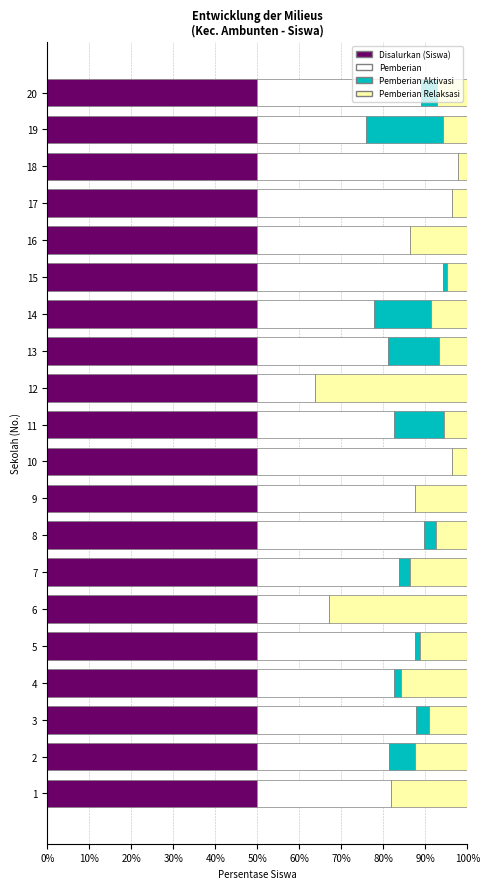

How many data points does each series have?

20